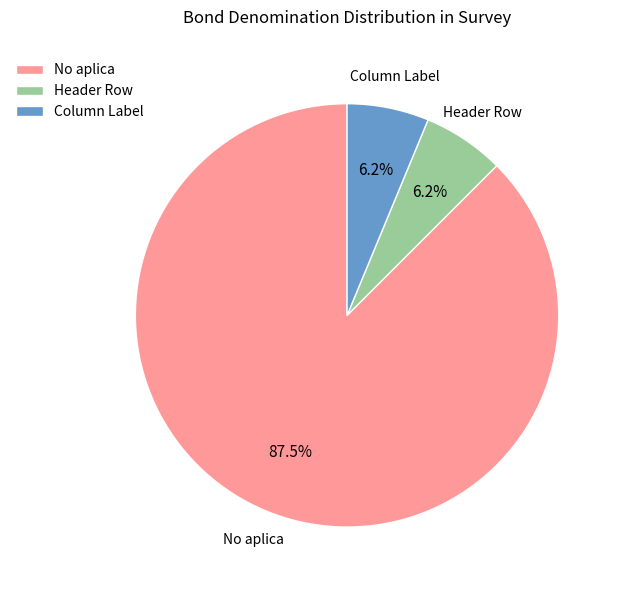

What is the ratio of the value at Column Label to the value at Header Row?

1.0